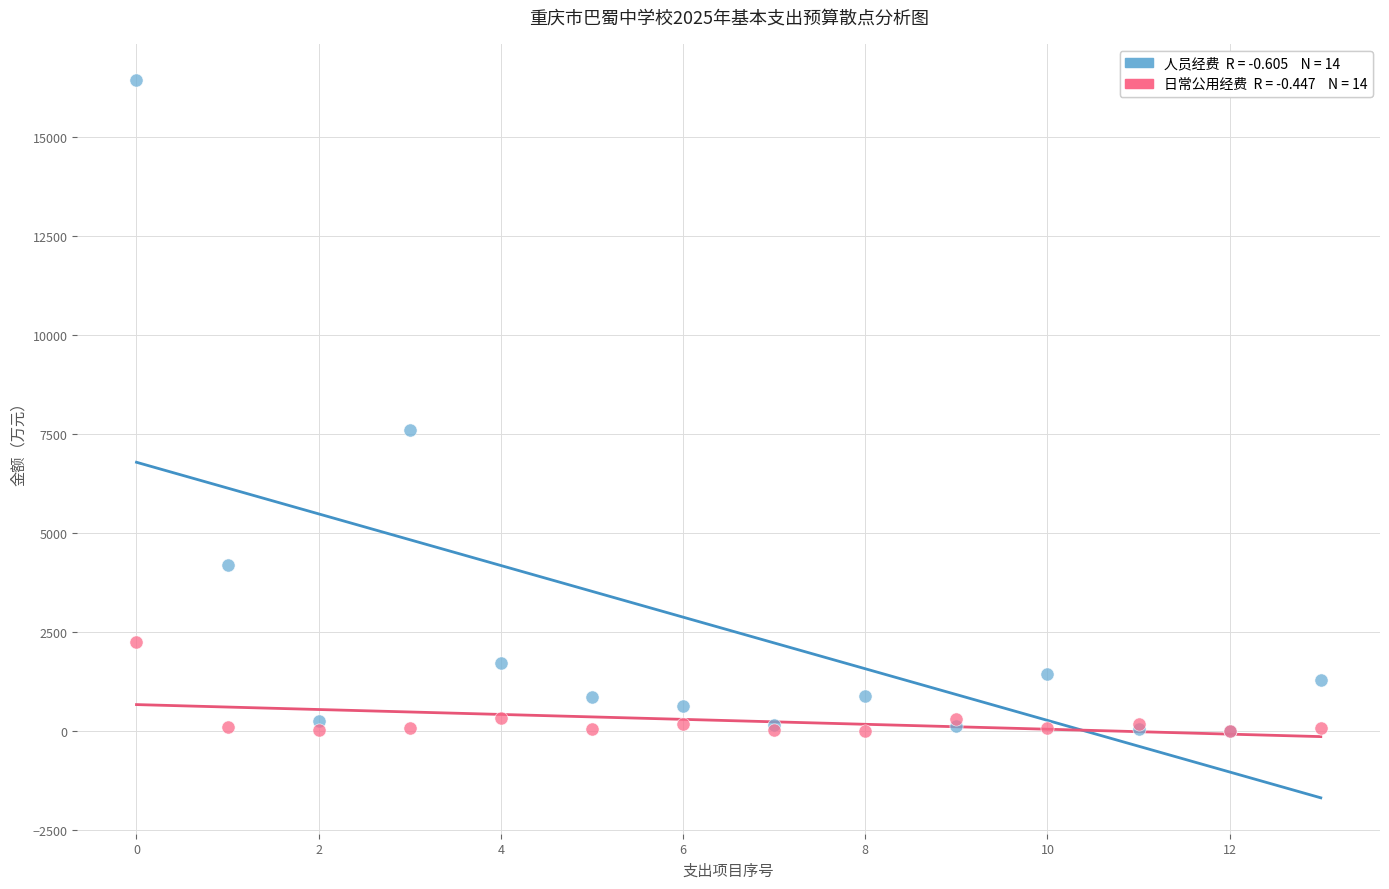

Across all series, what Y value is closest to 8222?

7610.6